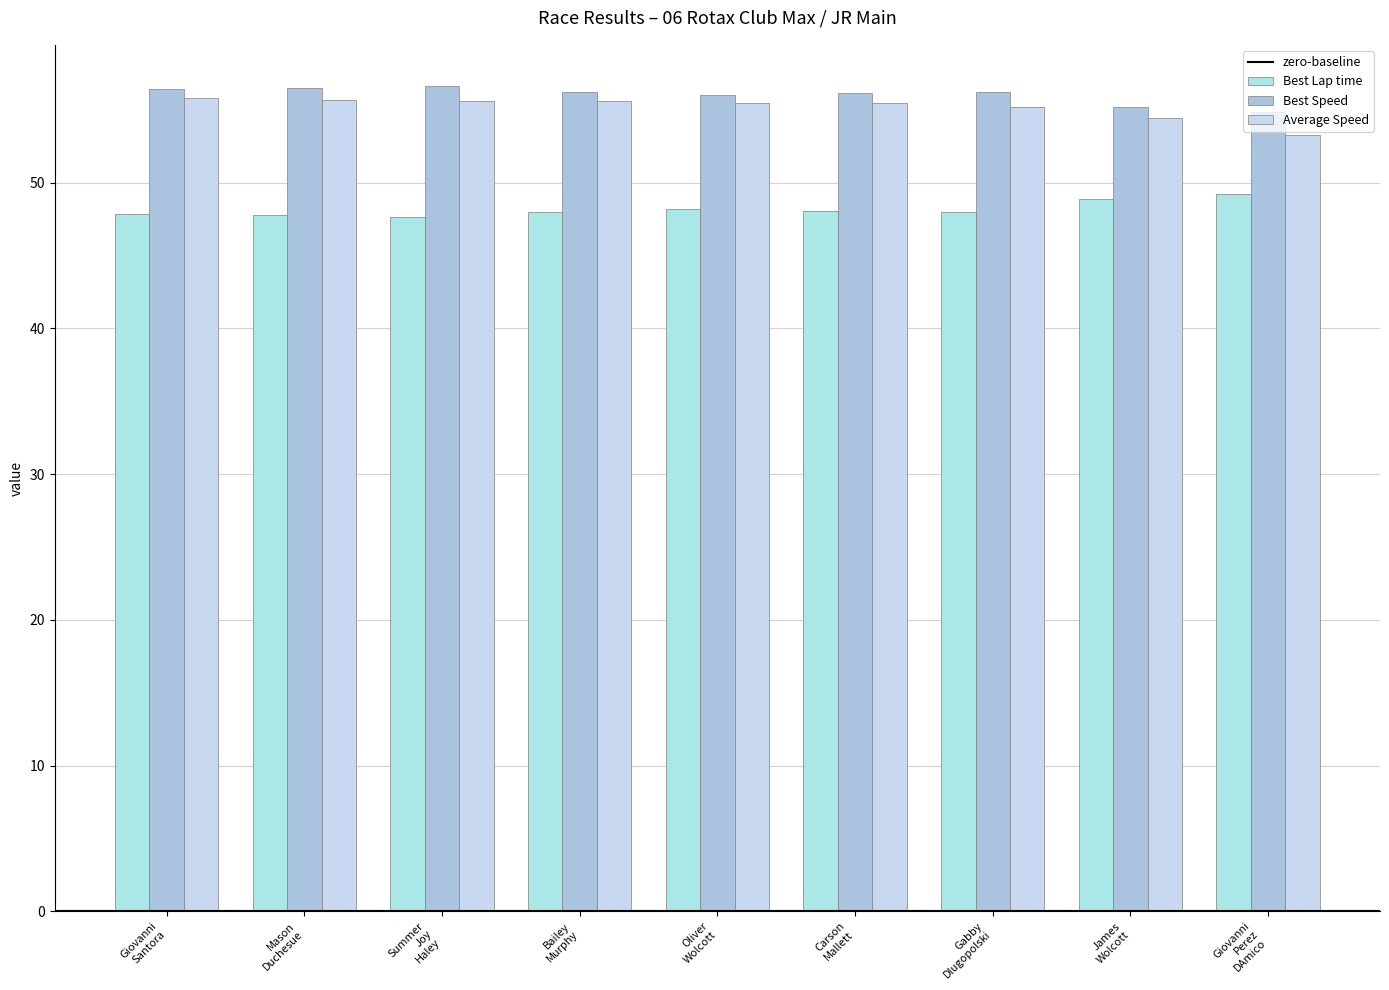

Where does the Best Lap time series first go above 48?

Bailey Murphy